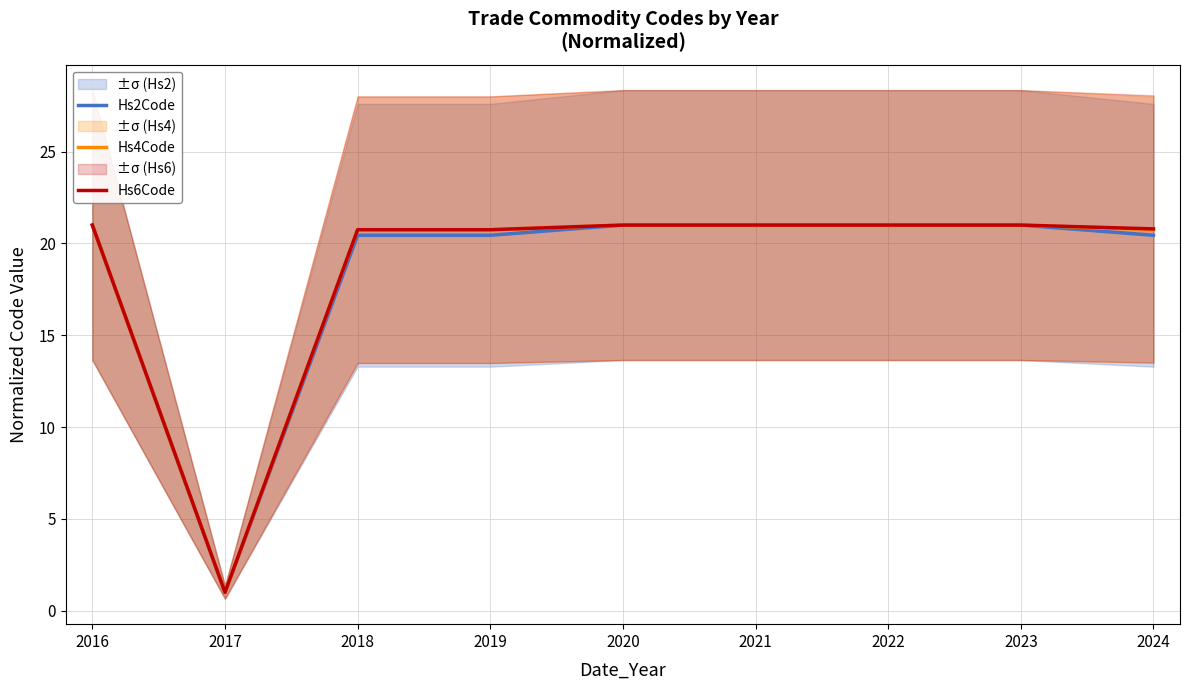

The Hs2Code series shows 20.4 at 2024. True or false?

True